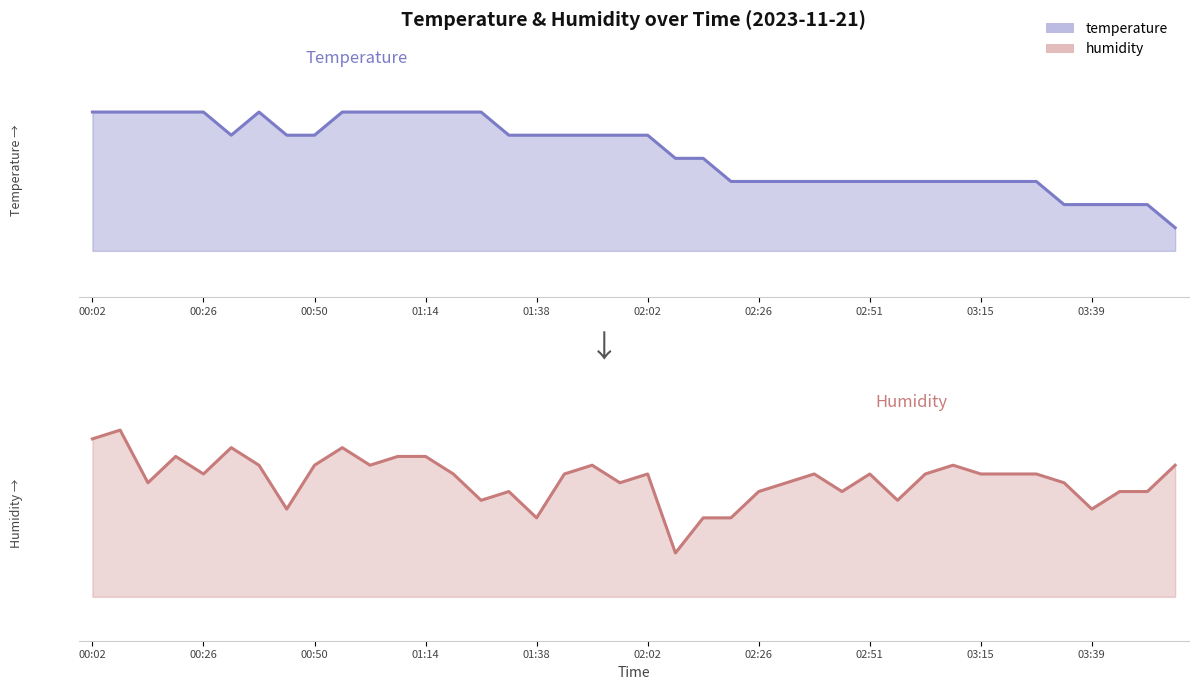

Does the chart display data point markers on the line(s)?

No